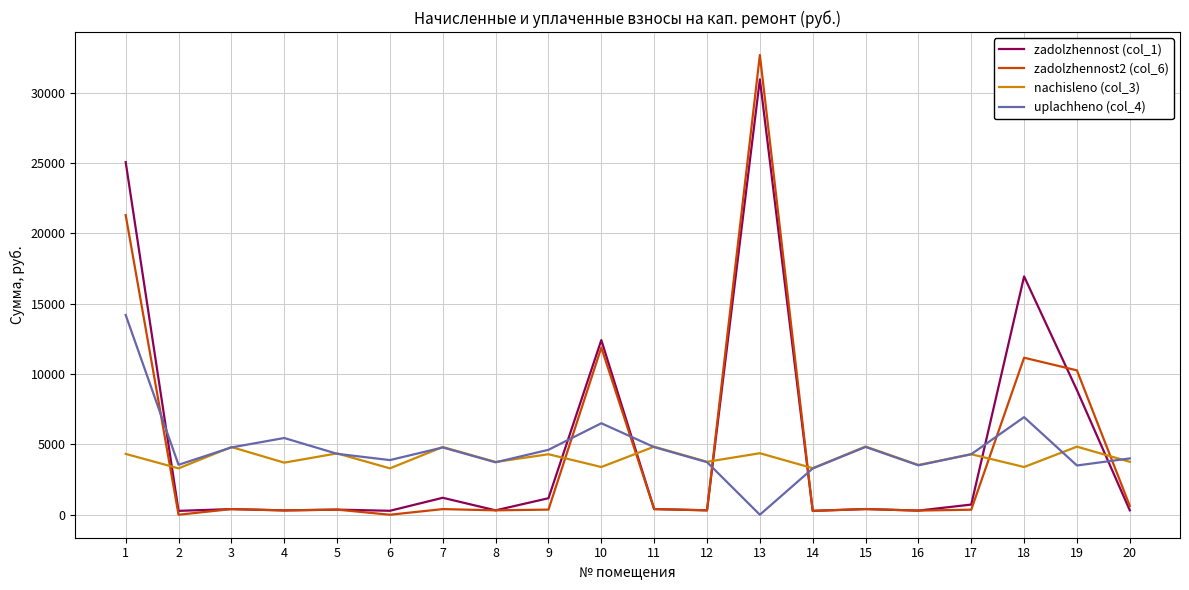

Which series has the widest spread of values?

zadolzhennost2 (col_6)